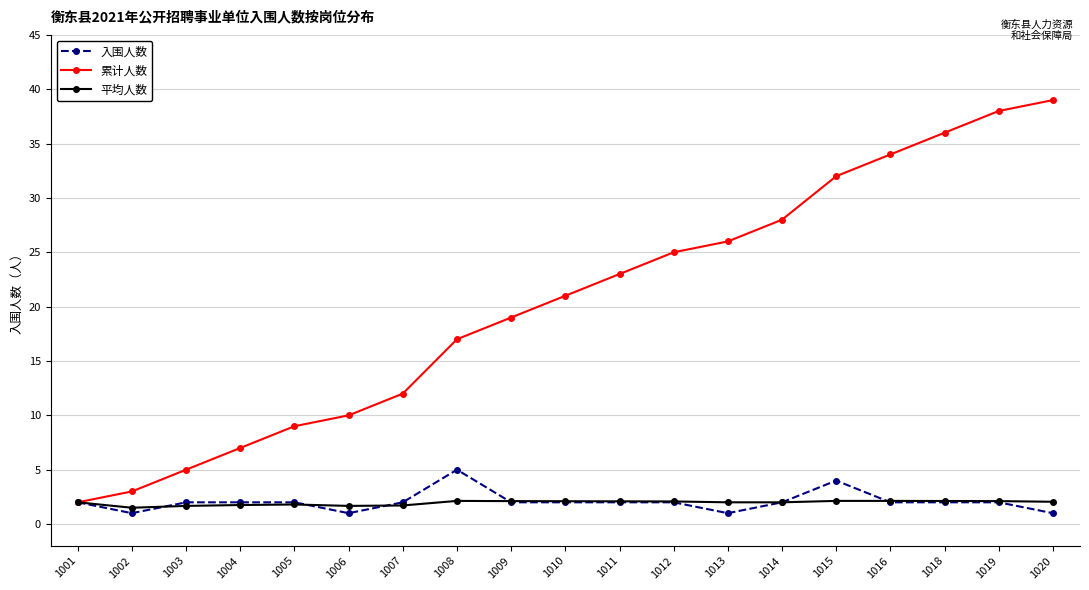

Is it true that 累计人数 equals 17.0 at 1008?

True